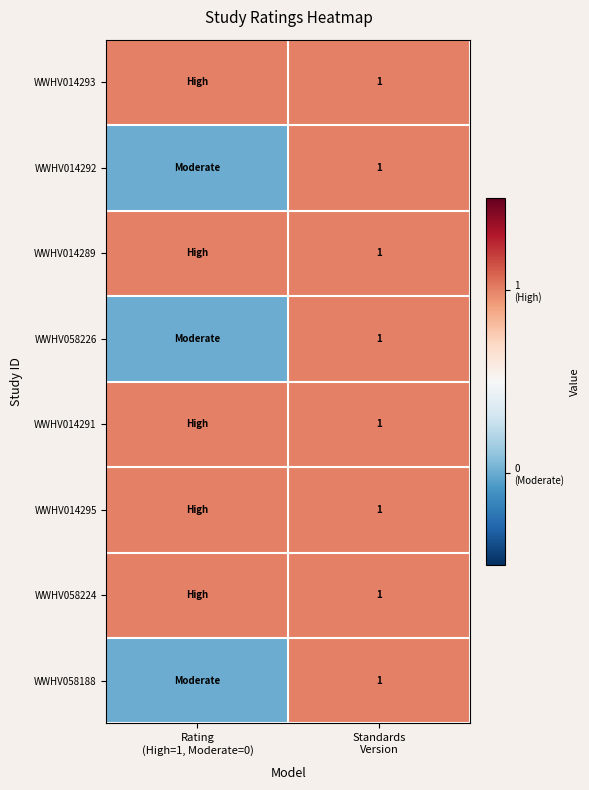

What value does the WWHV058224 series have at Rating (High=1, Moderate=0)?

1